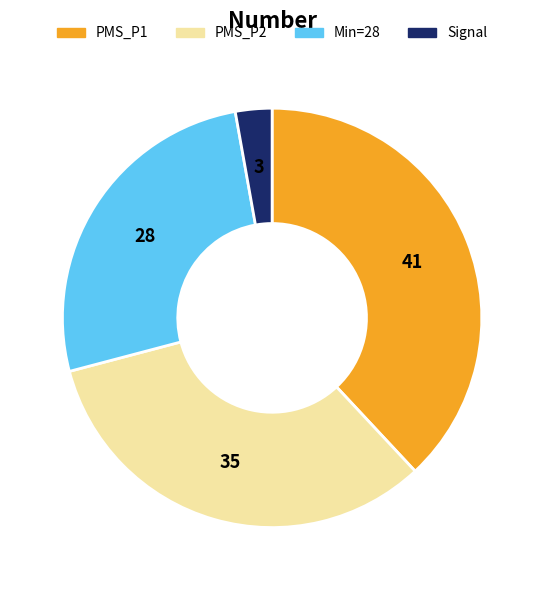

Approximately how many times larger is the value at Min=28 compared to PMS_P1?

0.7